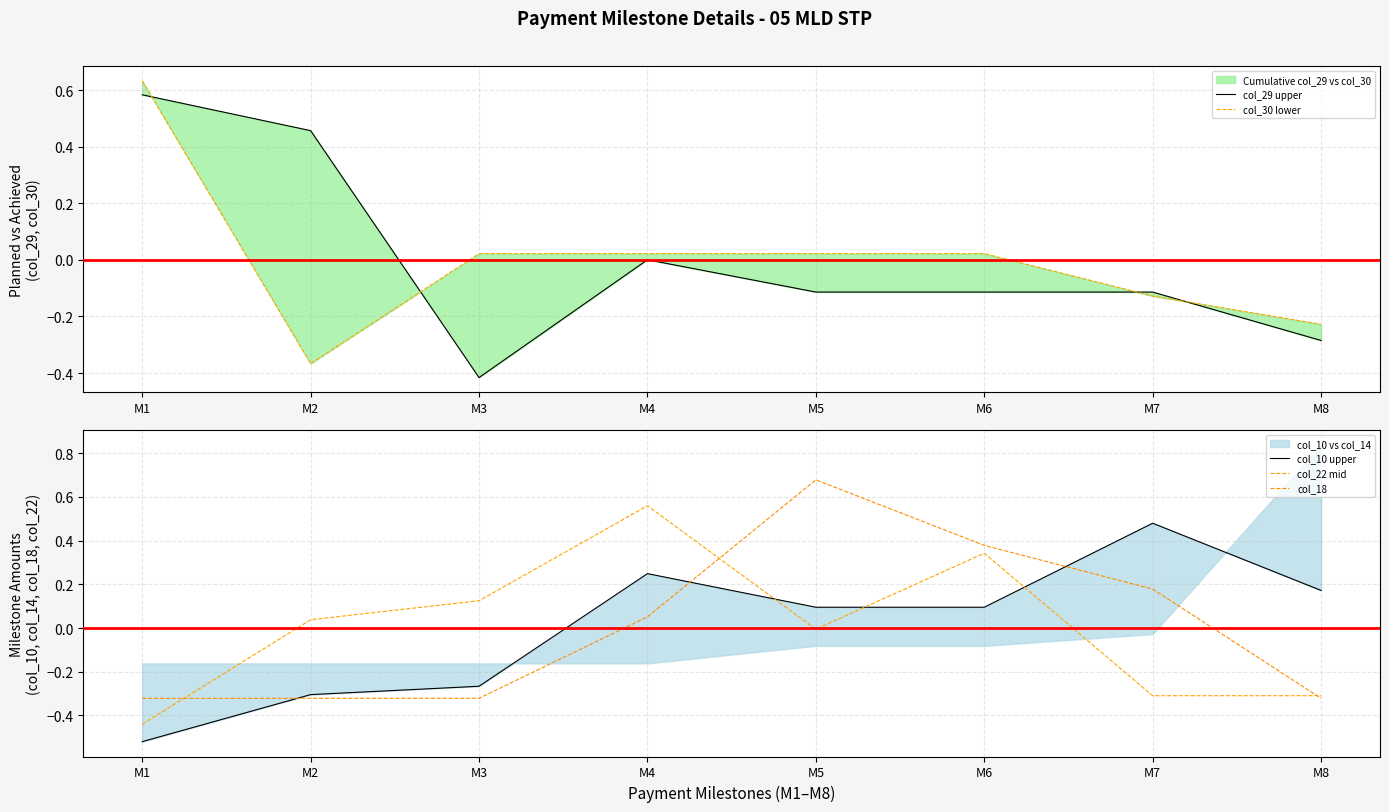

What is the greatest value displayed?

0.7